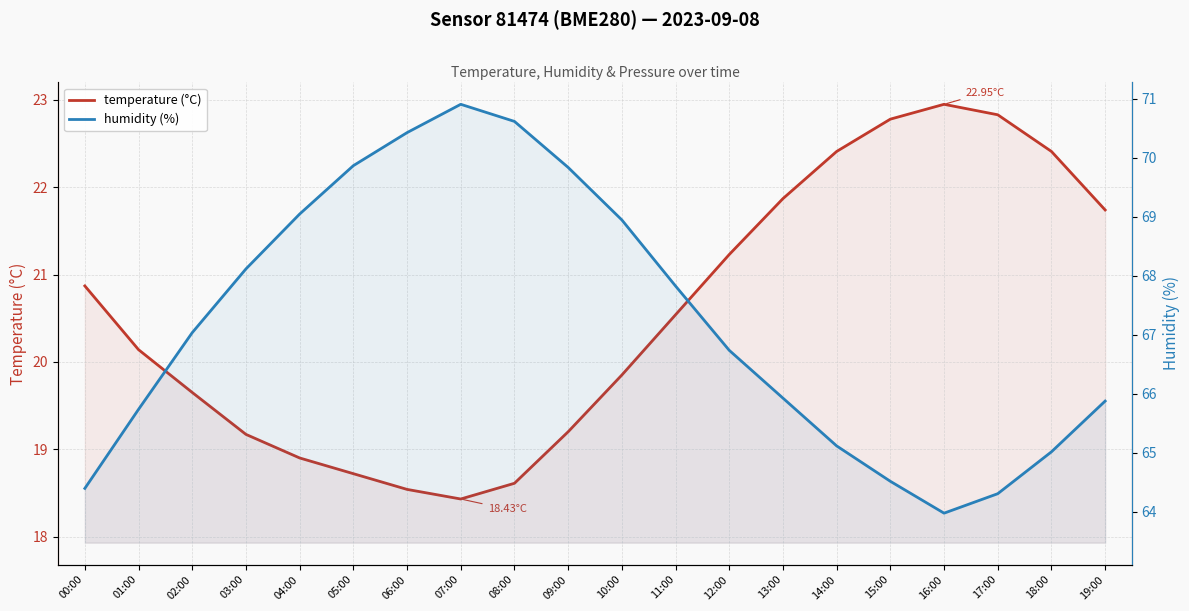

True or false: temperature (°C) and humidity (%) cross at least once.

False